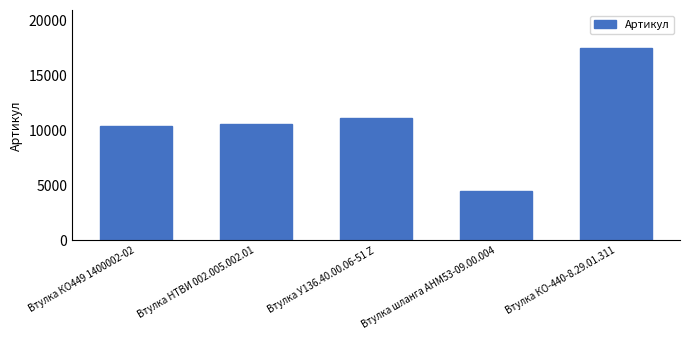

Reading right to left, extract all data points from this chart.

Втулка КО-440-8.29.01.311=17480	Втулка шланга АНМ53-09.00.004=4548	Втулка У136.40.00.06-51 Z=11175	Втулка НТВИ 002.005.002.01=10573	Втулка КО449 1400002-02=10398